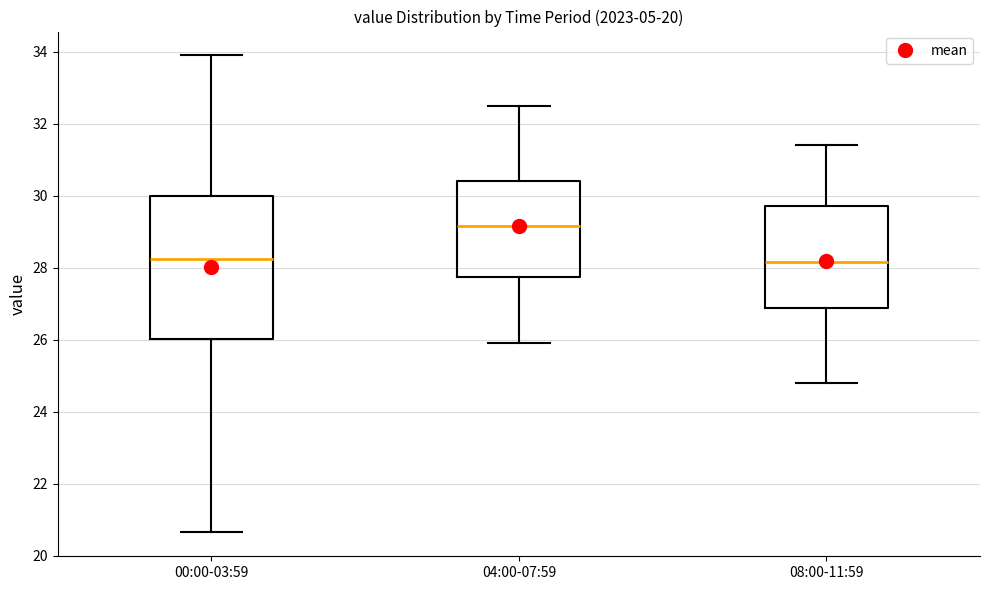

Which box has the highest median line?

04:00-07:59